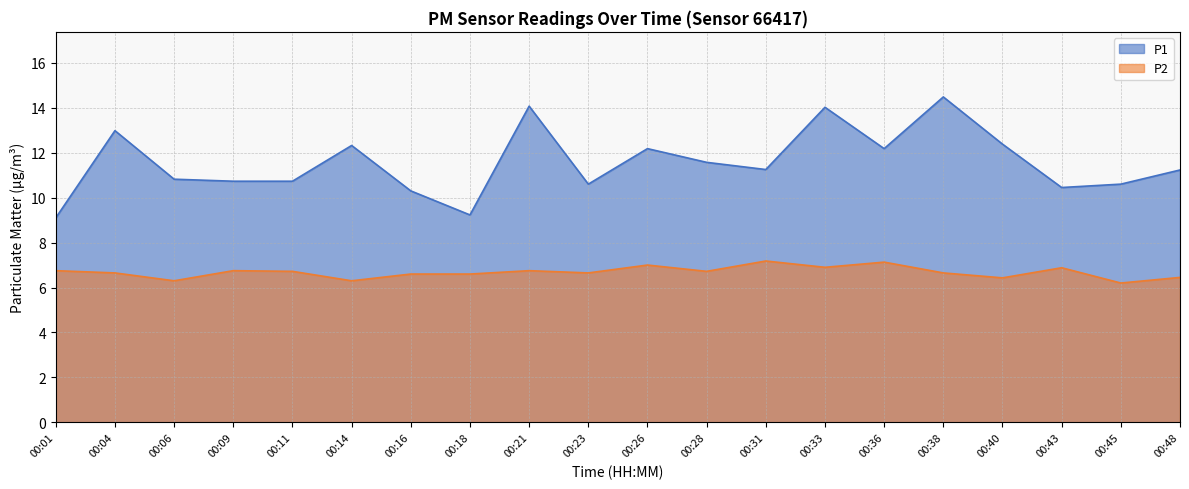

Which has a higher value, 00:04 or 00:01?

00:04